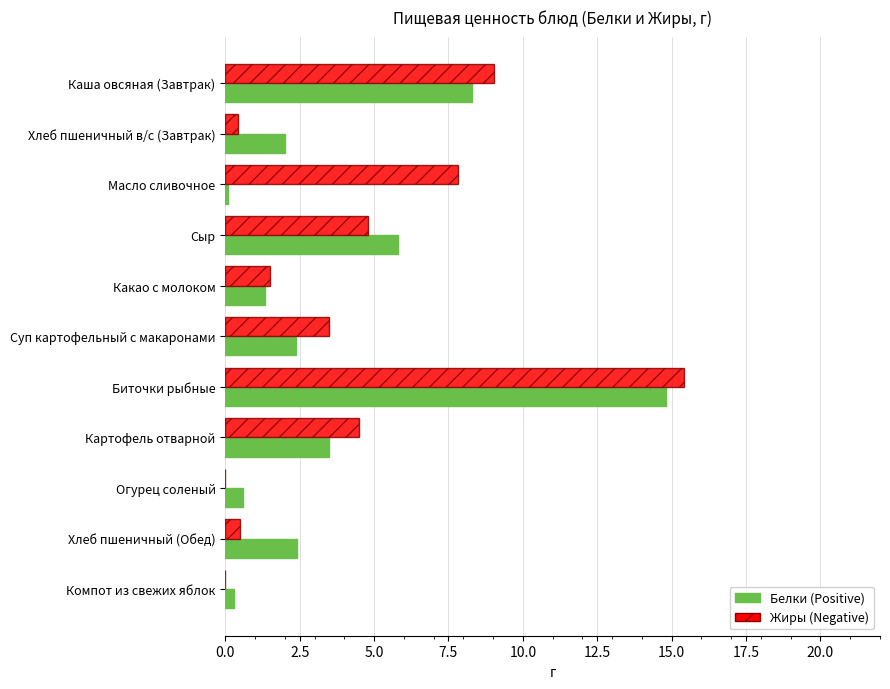

At which category is the sum across all series the highest?

Биточки рыбные